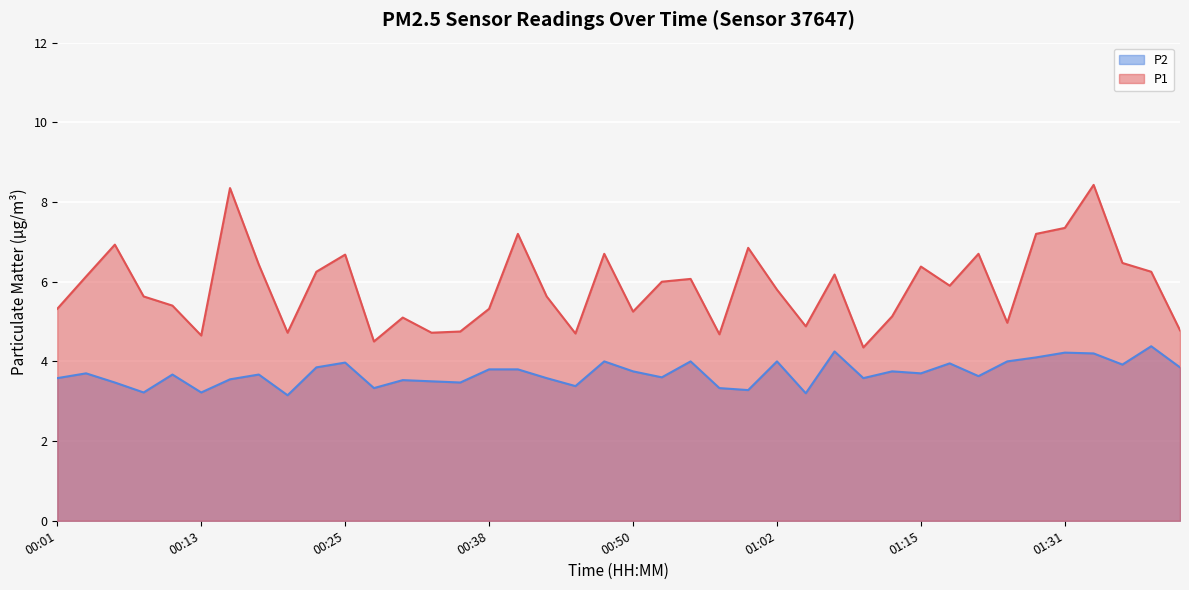

Where is the first local maximum for P1?

00:06